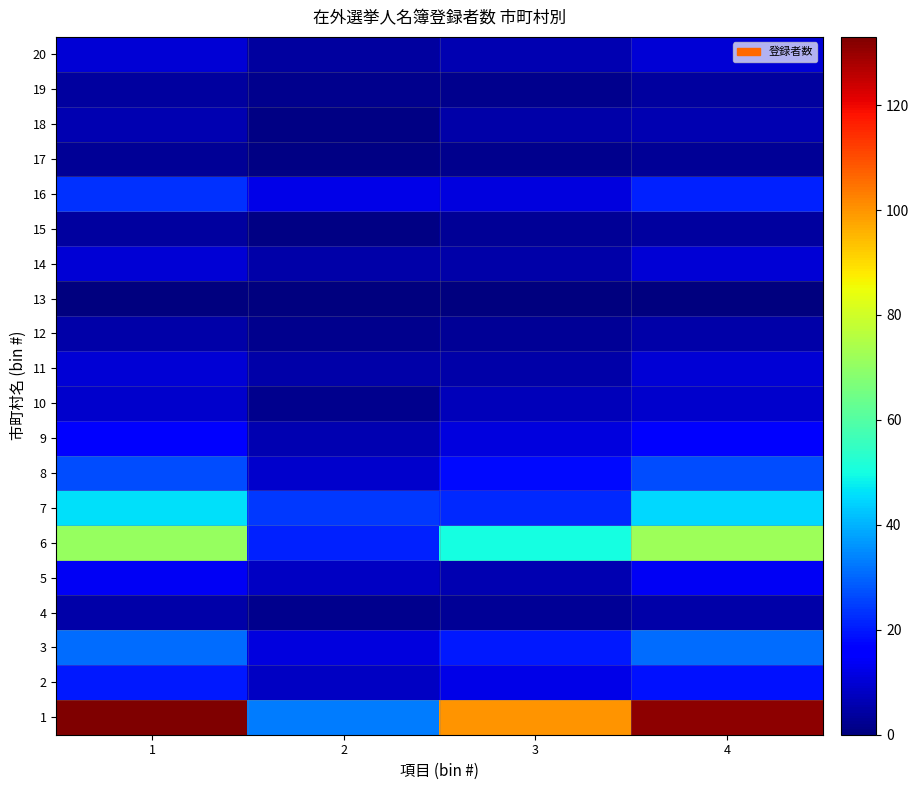

Reading right to left, transcribe all the data shown in this chart.

1: 4=131	3=100	2=33	1=133
2: 4=19	3=12	2=8	1=20
3: 4=31	3=20	2=11	1=31
4: 4=5	3=3	2=2	1=5
5: 4=14	3=6	2=8	1=14
6: 4=72	3=50	2=21	1=71
7: 4=45	3=22	2=24	1=46
8: 4=27	3=18	2=9	1=27
9: 4=16	3=11	2=6	1=17
10: 4=9	3=7	2=2	1=9
11: 4=10	3=5	2=5	1=10
12: 4=5	3=3	2=2	1=5
13: 4=0	3=0	2=0	1=0
14: 4=10	3=5	2=5	1=10
15: 4=4	3=3	2=1	1=4
16: 4=21	3=11	2=12	1=23
17: 4=3	3=2	2=1	1=3
18: 4=6	3=5	2=1	1=6
19: 4=4	3=2	2=2	1=4
20: 4=10	3=6	2=4	1=10